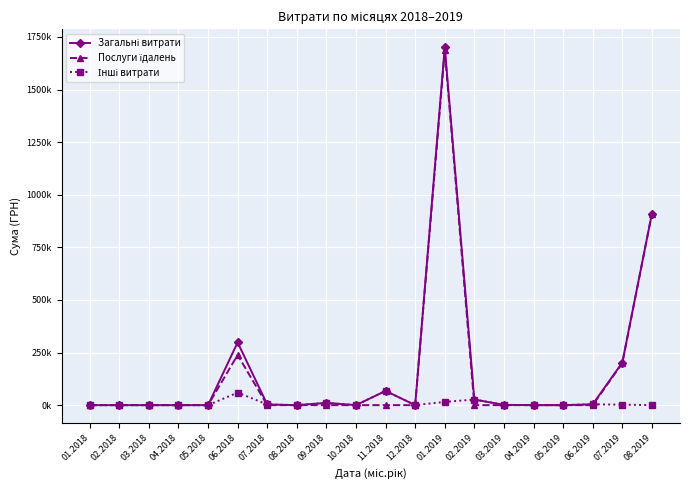

What is the label of the 14th point from the right?

07.2018